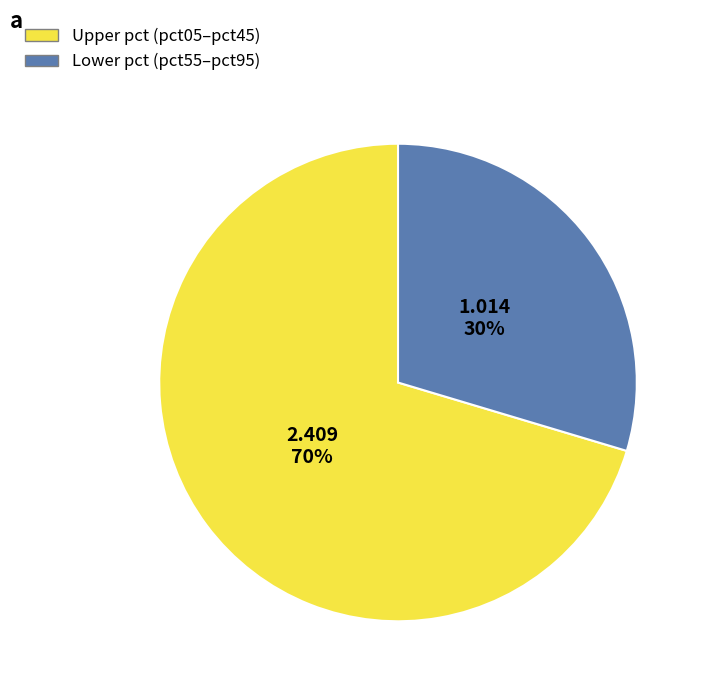

To the nearest percent, what is the average slice percentage?

50%